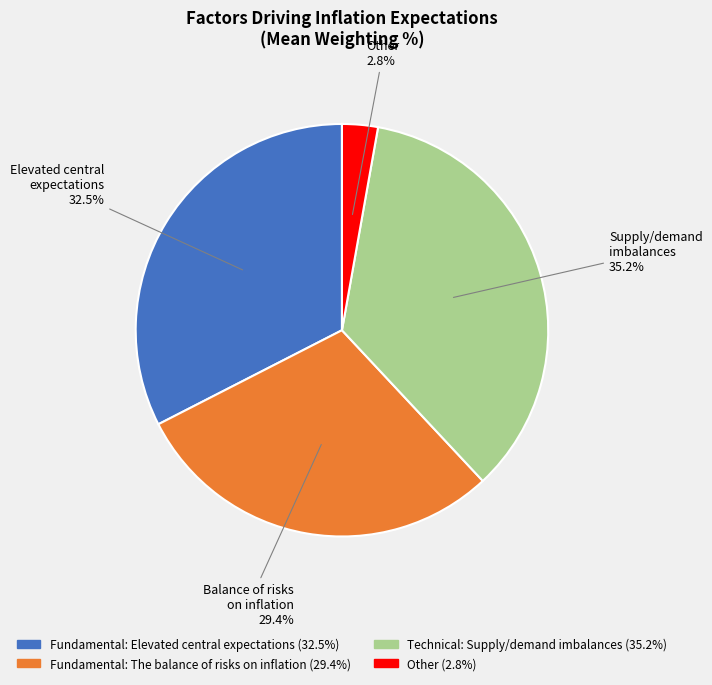

Count the number of slices in the pie.

4